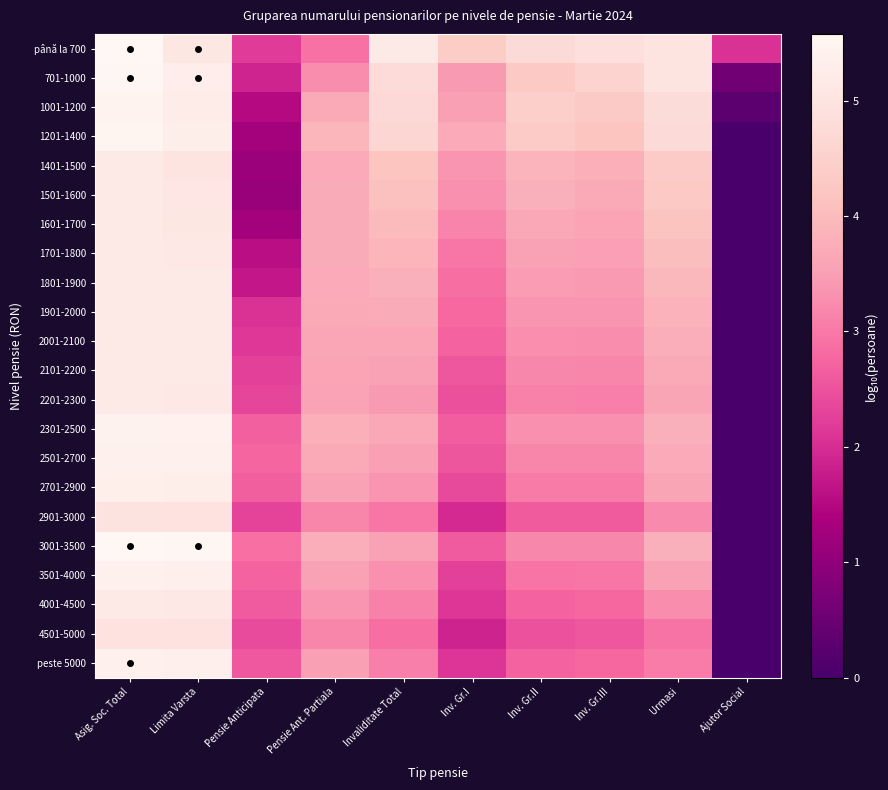

Count the number of data series in this chart.

22